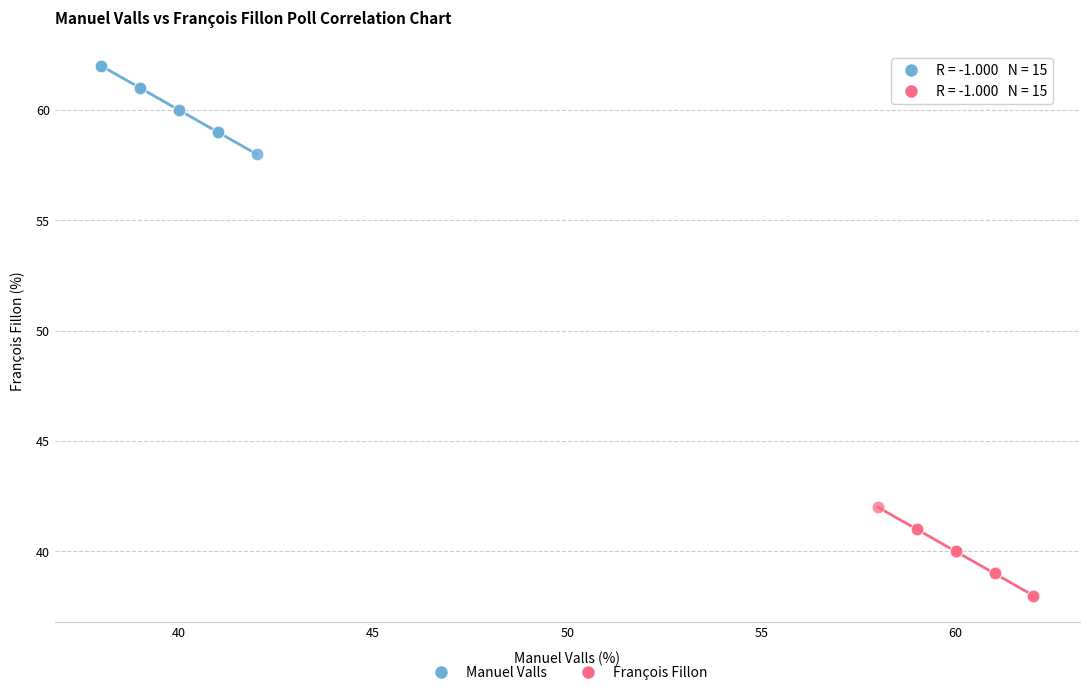

Which series reaches the maximum Y coordinate?

Manuel Valls